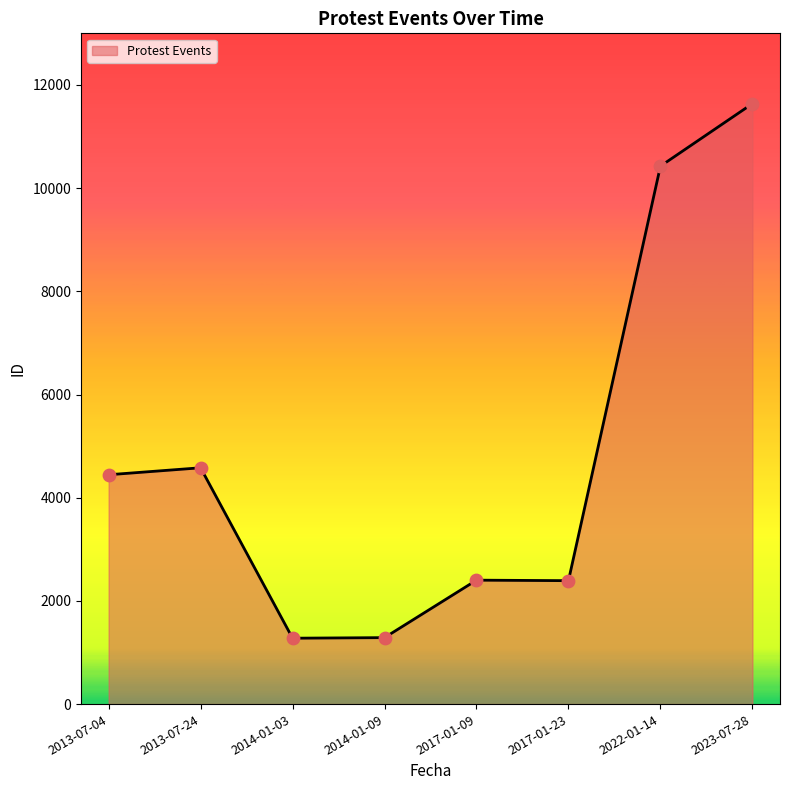

Between 2017-01-23 and 2014-01-09, which is larger?

2017-01-23